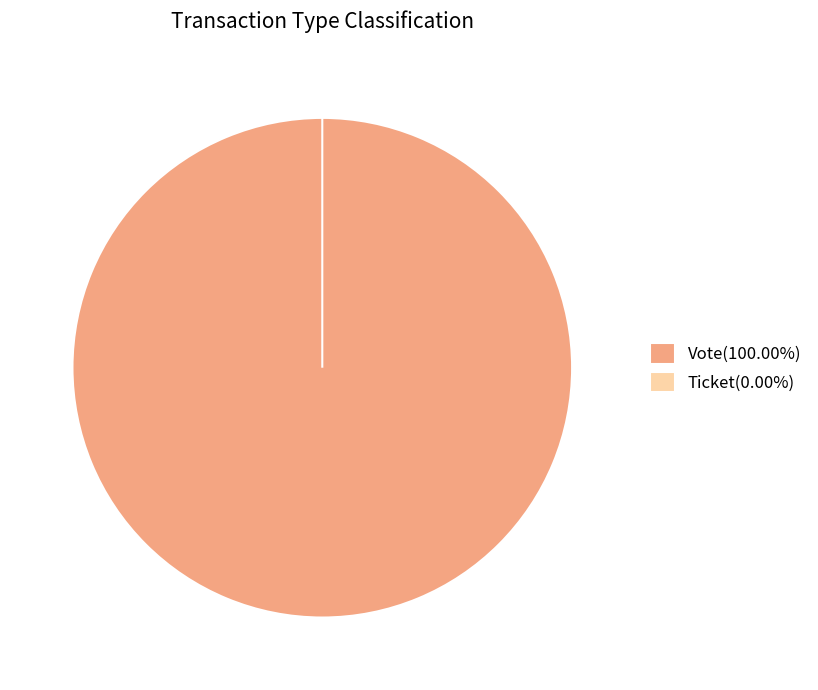

The Ticket slice represents 10% of the pie. True or false?

False